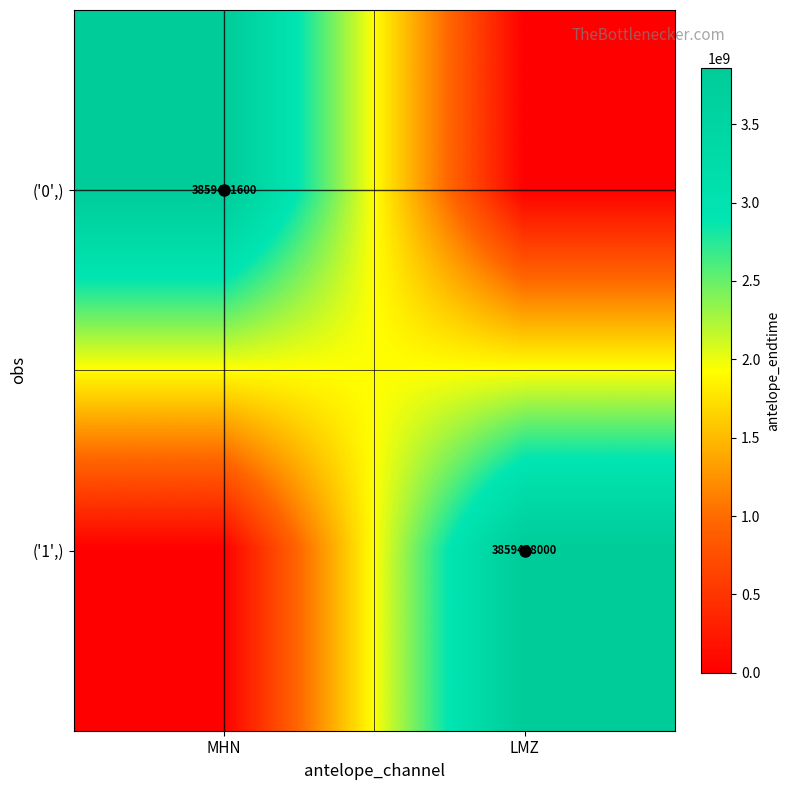

Which category has the lowest value across all series?

LMZ